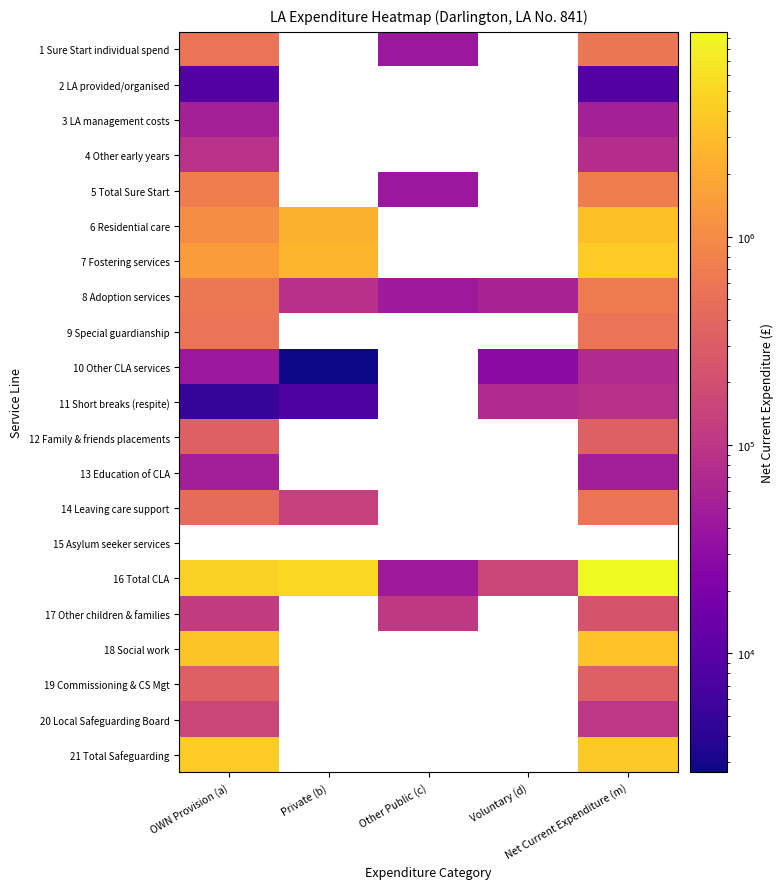

How many categories are shown in the chart?

5